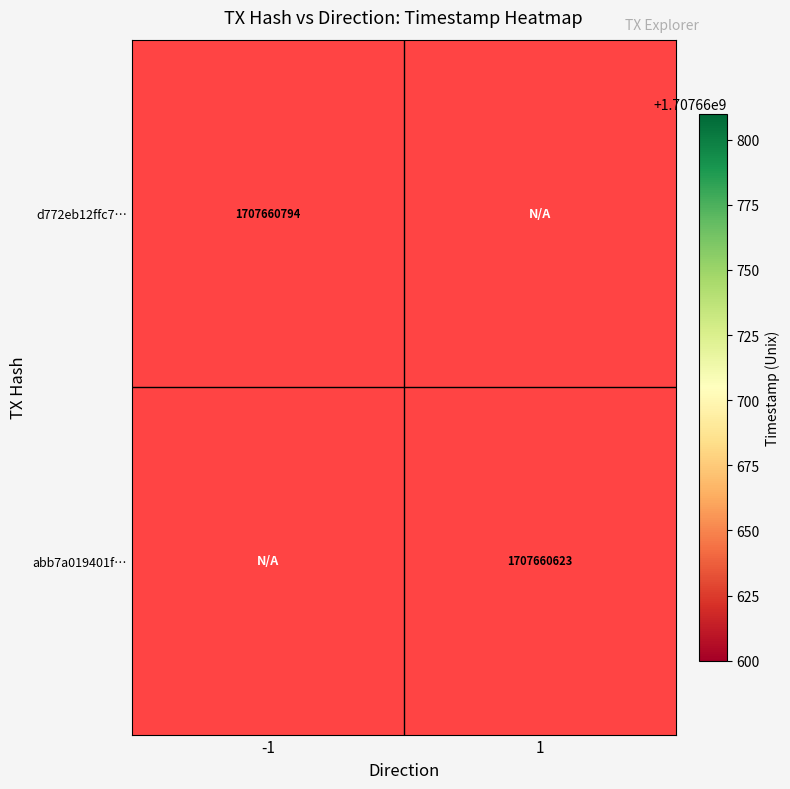

What is the total value across all series at -1?

1707660794